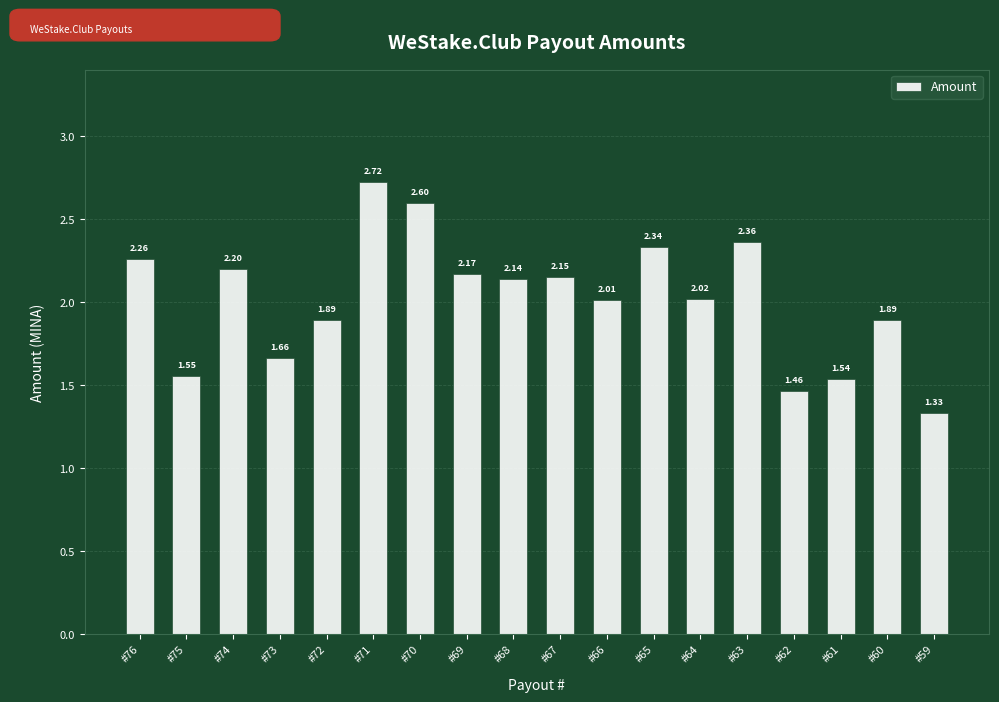

Is it true that the value at #61 is 0.4?

False